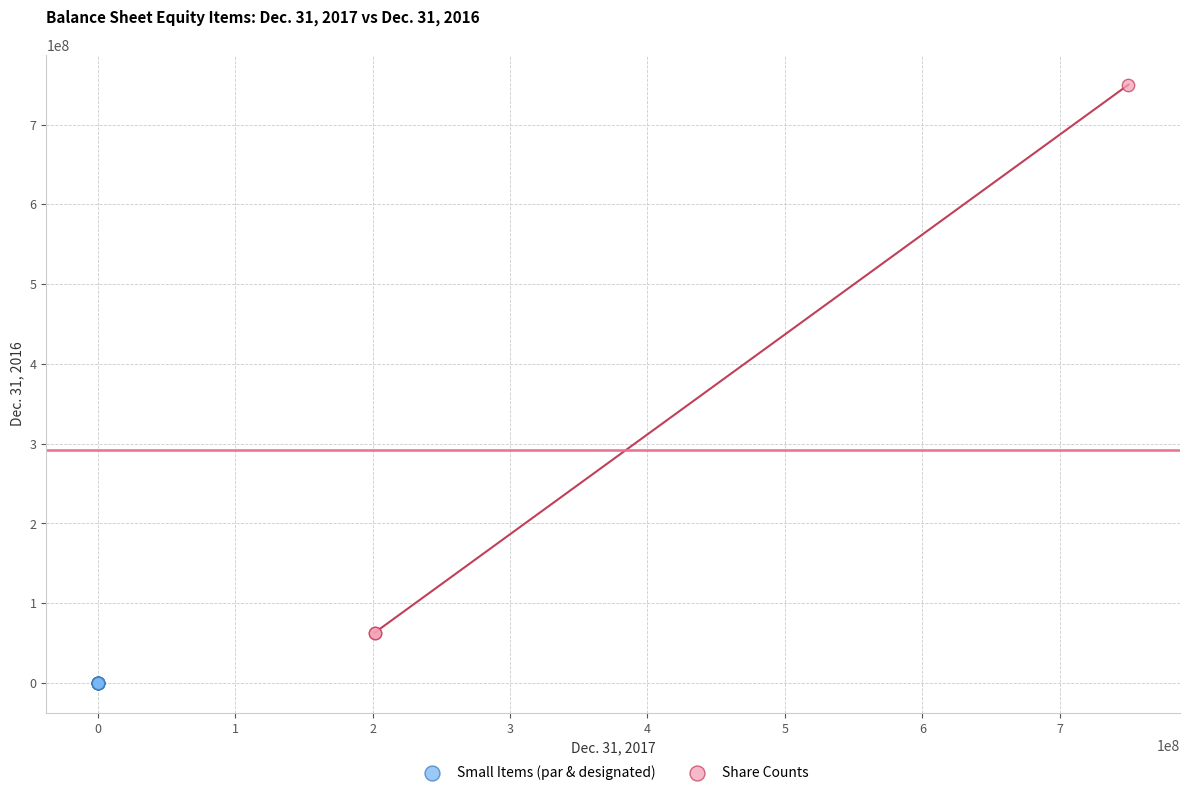

Which series reaches the maximum Y coordinate?

Share Counts